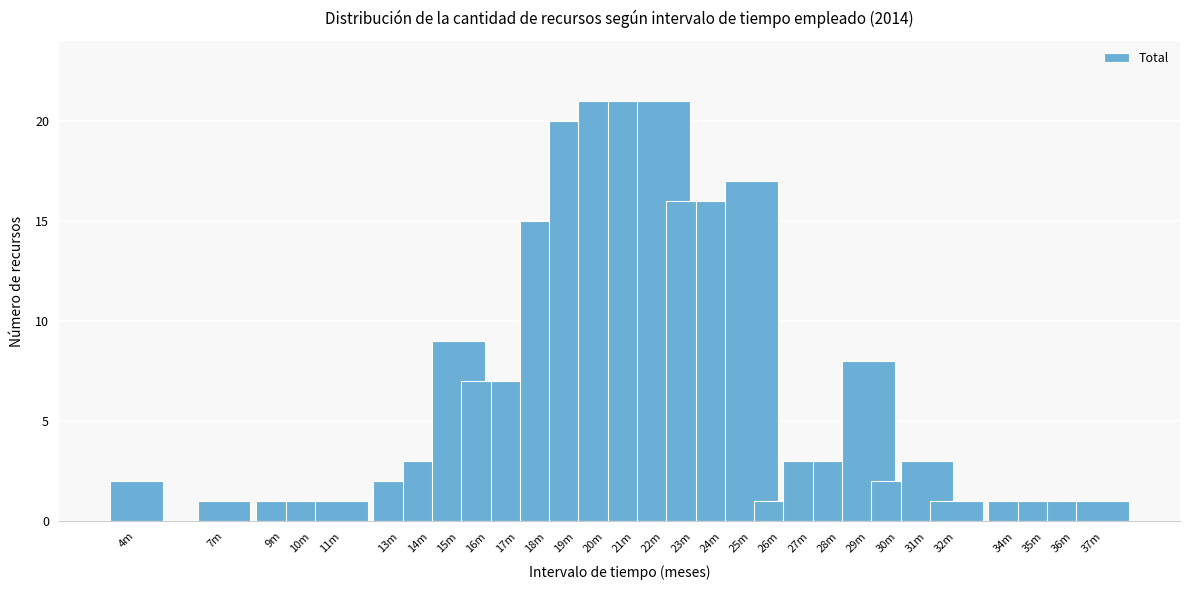

Reading left to right, list all the values displayed in this chart.

2	1	1	1	1	2	3	9	7	7	15	20	21	21	21	16	16	17	1	3	3	8	2	3	1	1	1	1	1